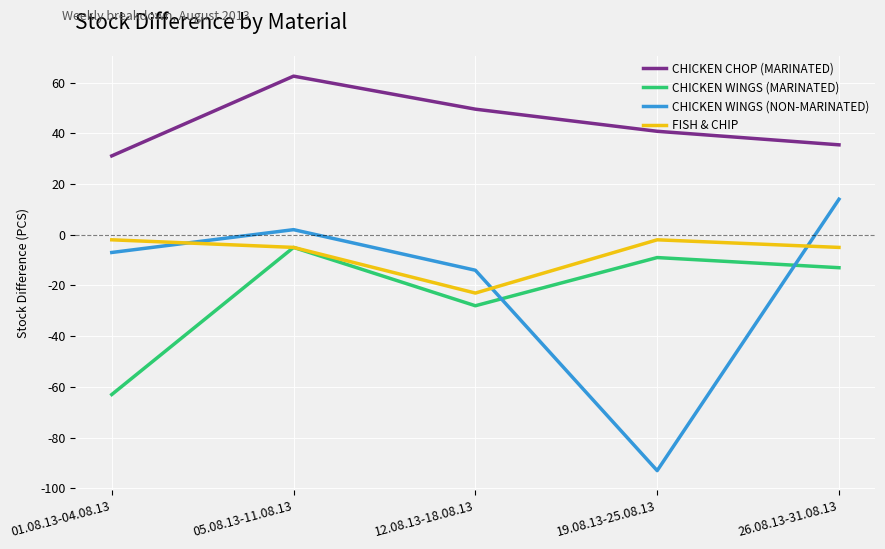

What is the sum of all FISH & CHIP values?

-37.0